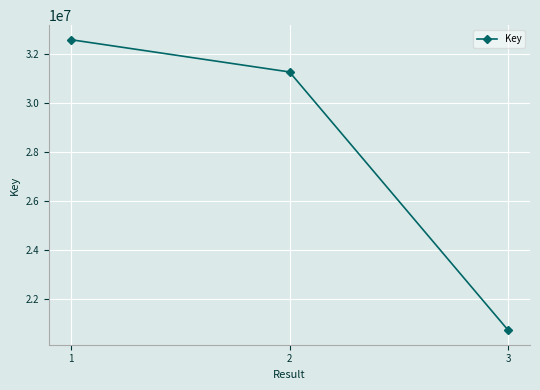

What is the sum of the values at 1 and 2?

63811339